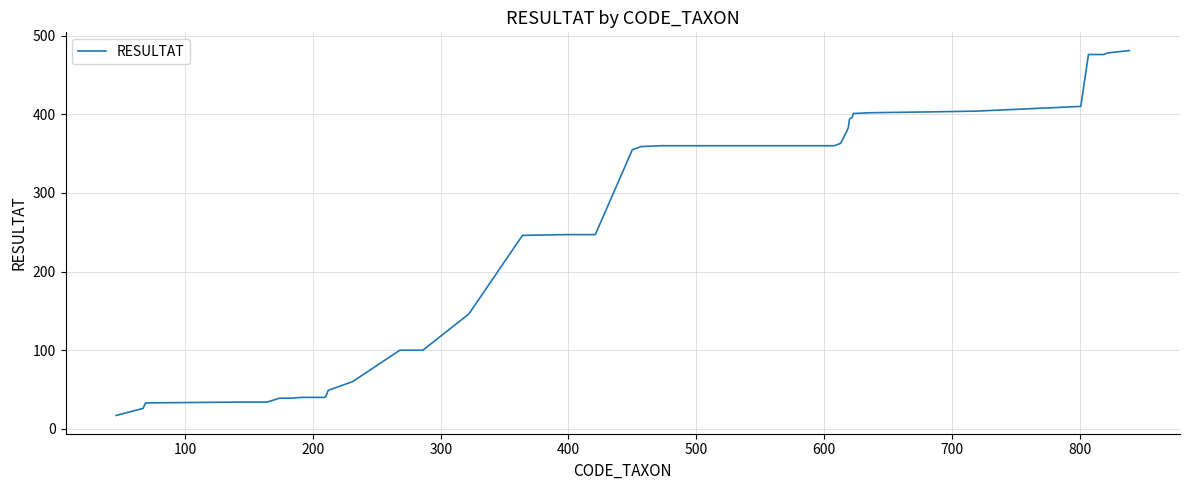

What is the difference between the maximum and minimum values?

464